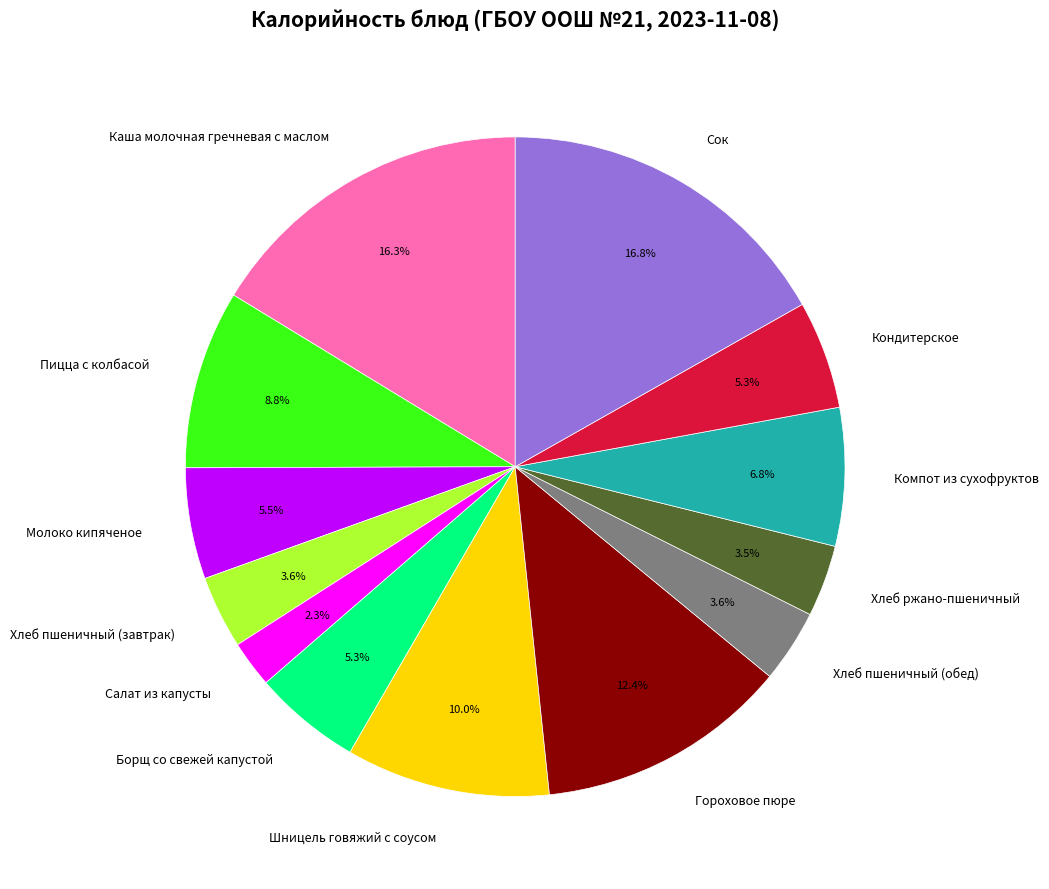

True or false: Шницель говяжий с соусом accounts for 10% of the total.

True